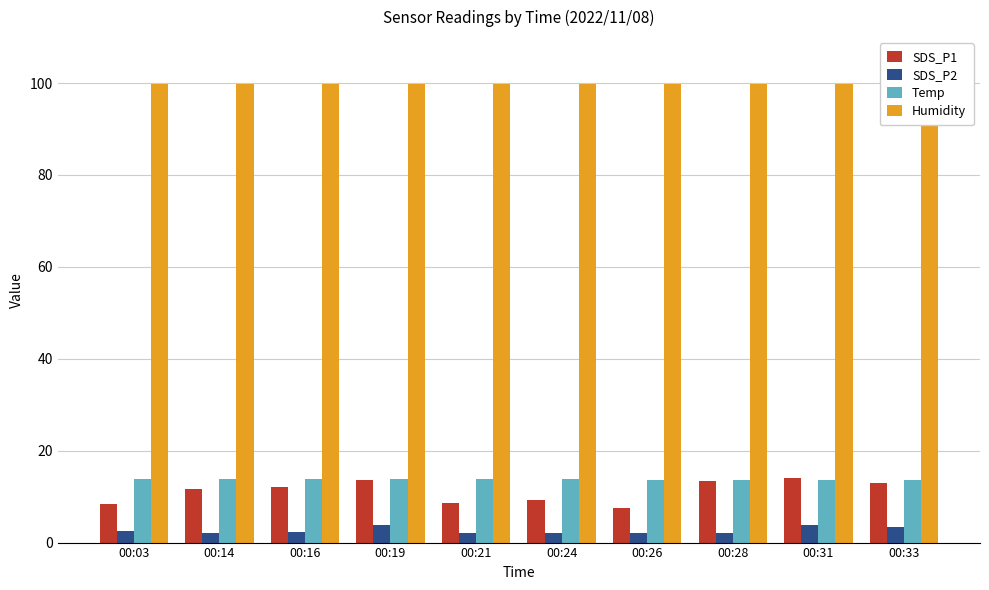

At which label is SDS_P1 closest to 10?

00:24